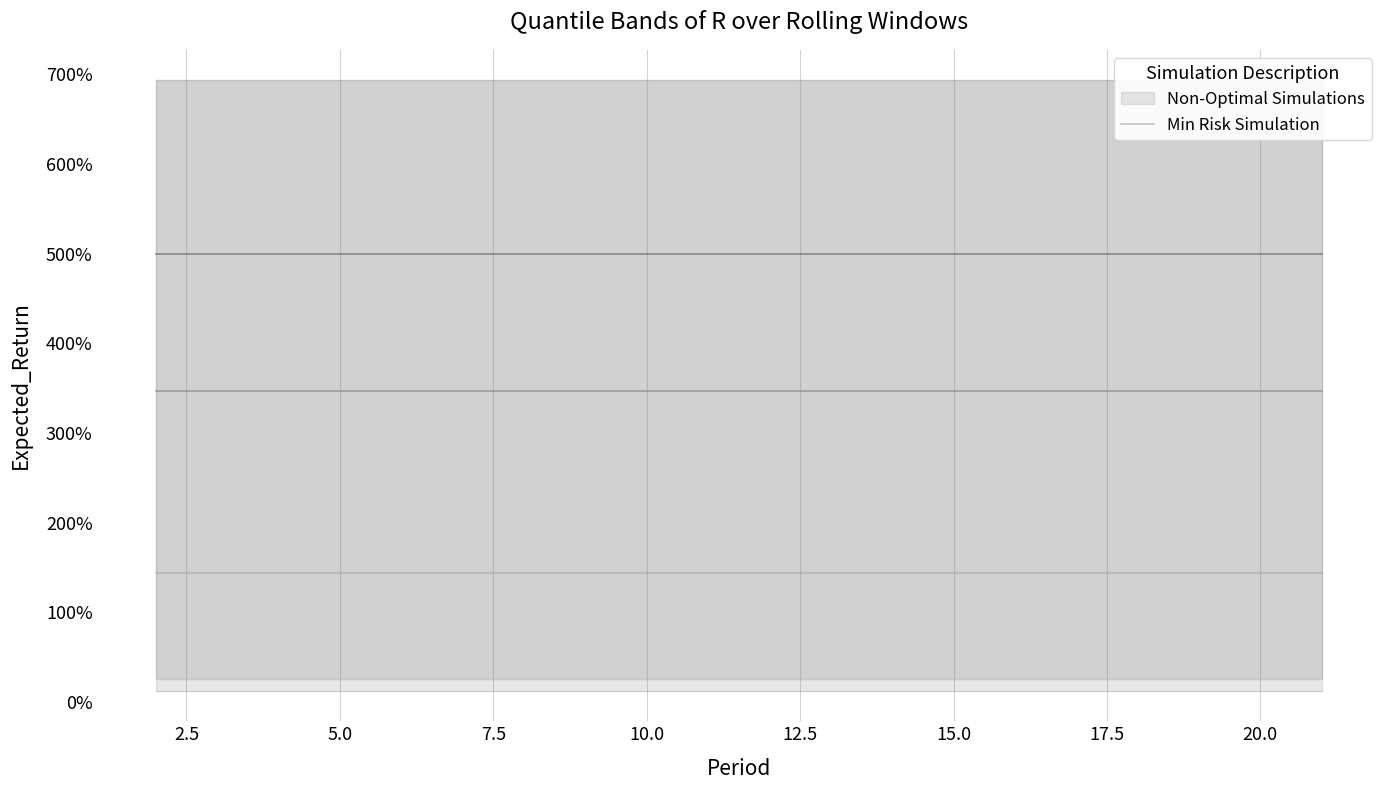

Reading left to right, transcribe all the data shown in this chart.

Quantile.0.025(R): 0.1	0.1	0.1	0.1	0.1	0.1	0.1	0.1	0.1	0.1	0.1	0.1	0.1	0.1	0.1	0.1	0.1	0.1	0.1	0.1
Quantile.0.05(R): 0.3	0.3	0.3	0.3	0.3	0.3	0.3	0.3	0.3	0.3	0.3	0.3	0.3	0.3	0.3	0.3	0.3	0.3	0.3	0.3
Quantile.0.25(R): 1.4	1.4	1.4	1.4	1.4	1.4	1.4	1.4	1.4	1.4	1.4	1.4	1.4	1.4	1.4	1.4	1.4	1.4	1.4	1.4
Median(R): 3.5	3.5	3.5	3.5	3.5	3.5	3.5	3.5	3.5	3.5	3.5	3.5	3.5	3.5	3.5	3.5	3.5	3.5	3.5	3.5
Quantile.0.75(R): 6.9	6.9	6.9	6.9	6.9	6.9	6.9	6.9	6.9	6.9	6.9	6.9	6.9	6.9	6.9	6.9	6.9	6.9	6.9	6.9
Mean(R): 5.0	5.0	5.0	5.0	5.0	5.0	5.0	5.0	5.0	5.0	5.0	5.0	5.0	5.0	5.0	5.0	5.0	5.0	5.0	5.0